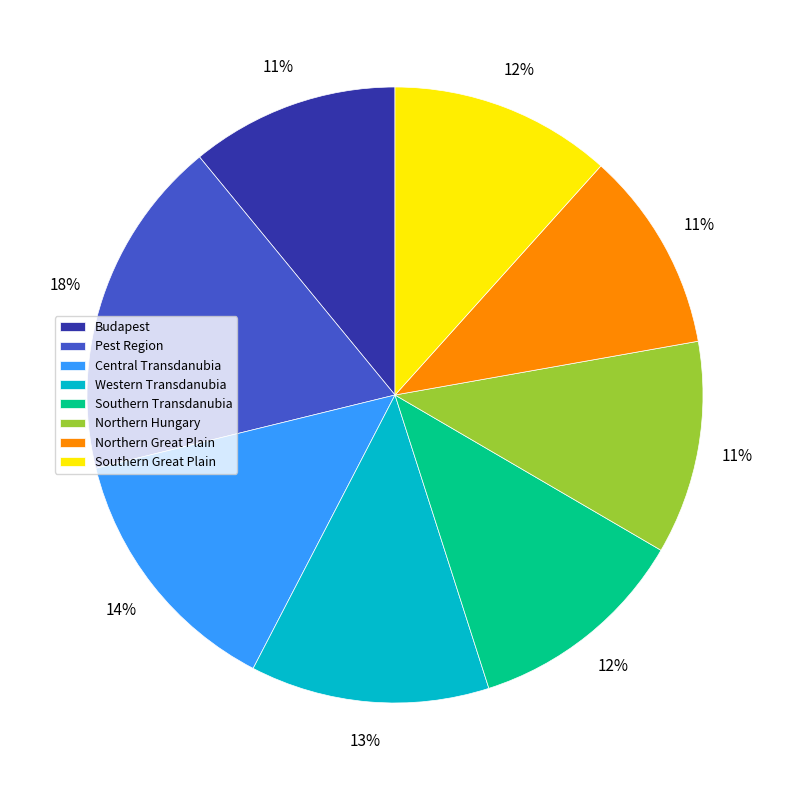

Combined, do Central Transdanubia and Southern Great Plain account for over 50%?

No